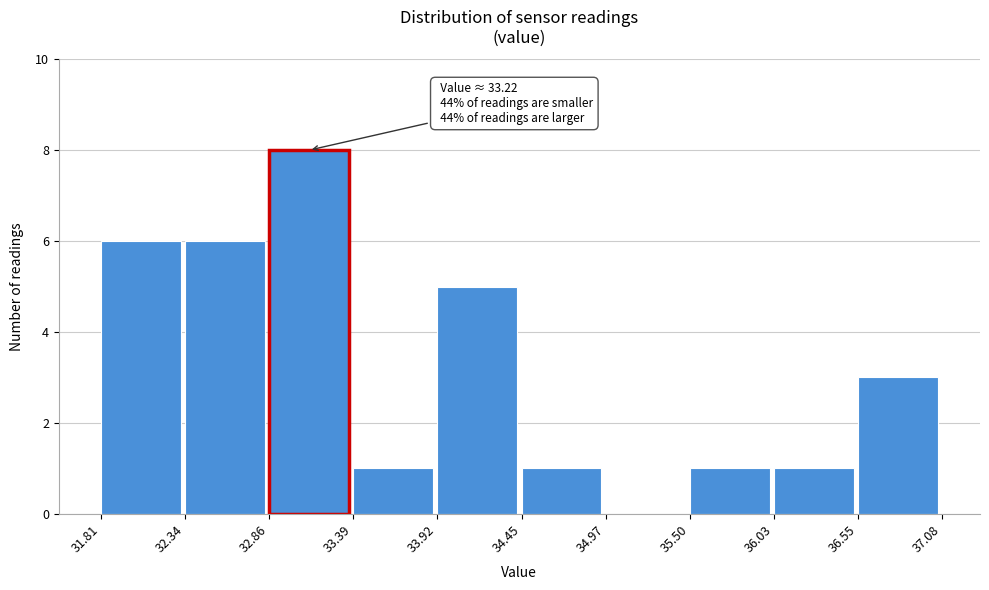

Over which range of the x-axis is the bar tallest?

32.86 to 33.39